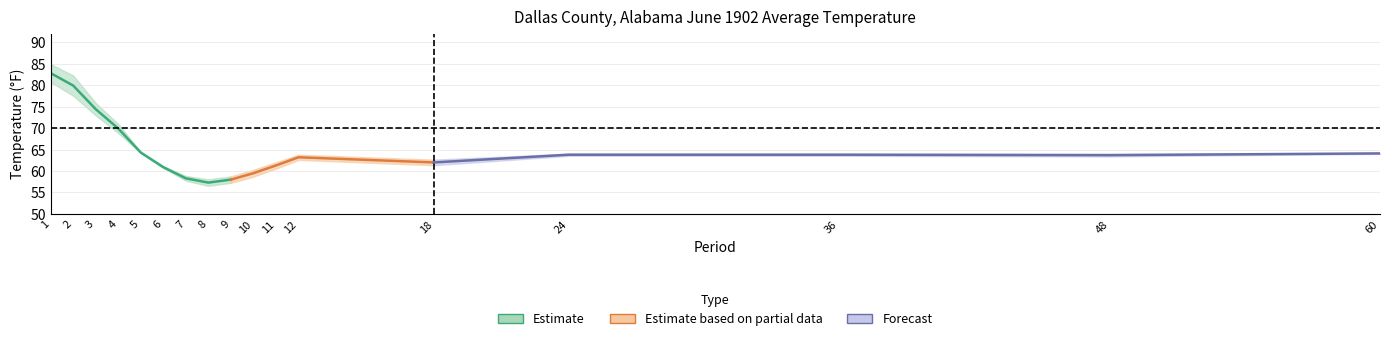

Read the Value value at 2.

79.9